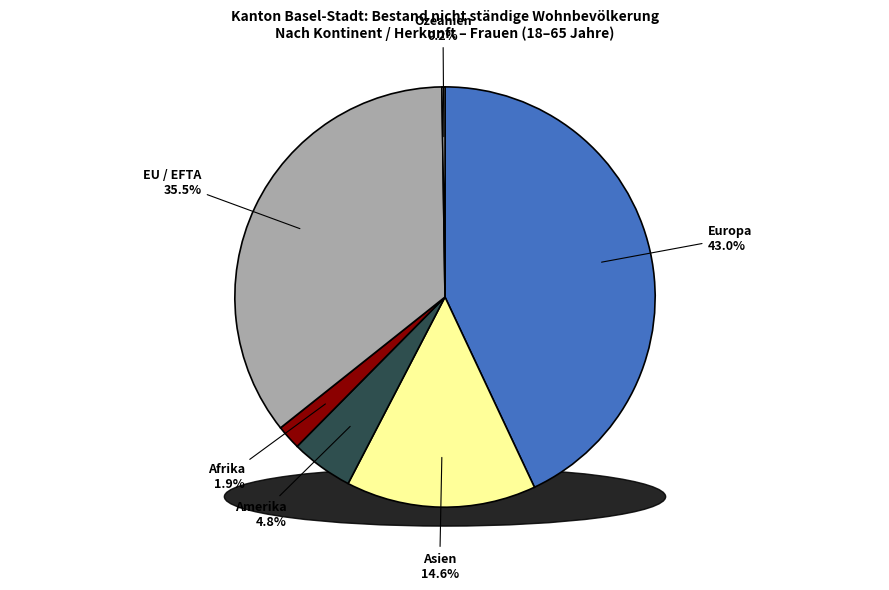

The Europa slice represents 43% of the pie. True or false?

True